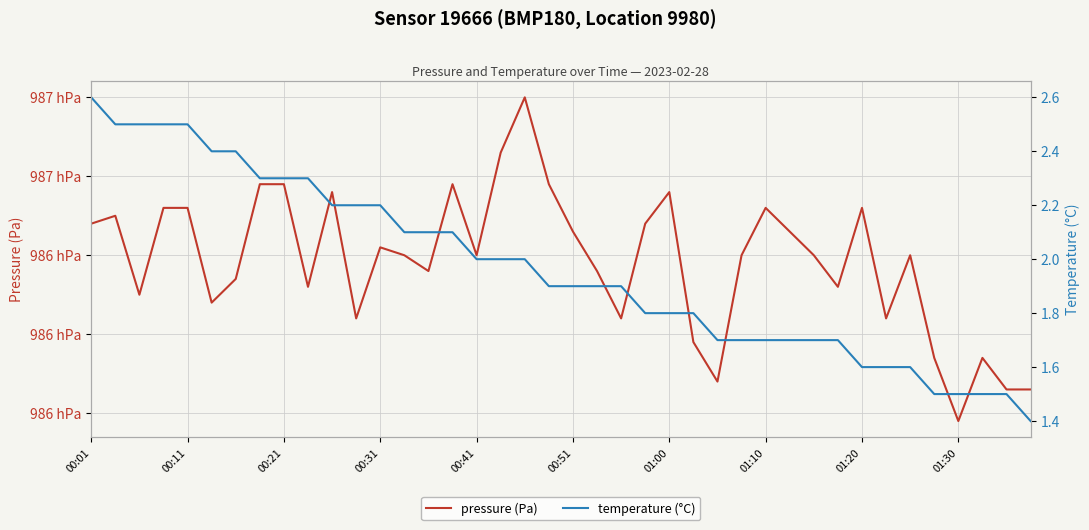

At how many categories does at least one series exceed 68129?

40